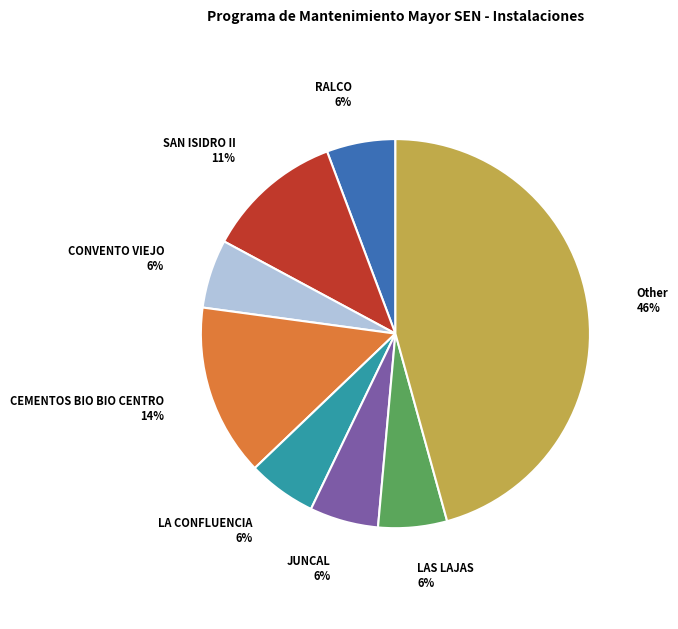

True or false: RALCO accounts for 12% of the total.

False